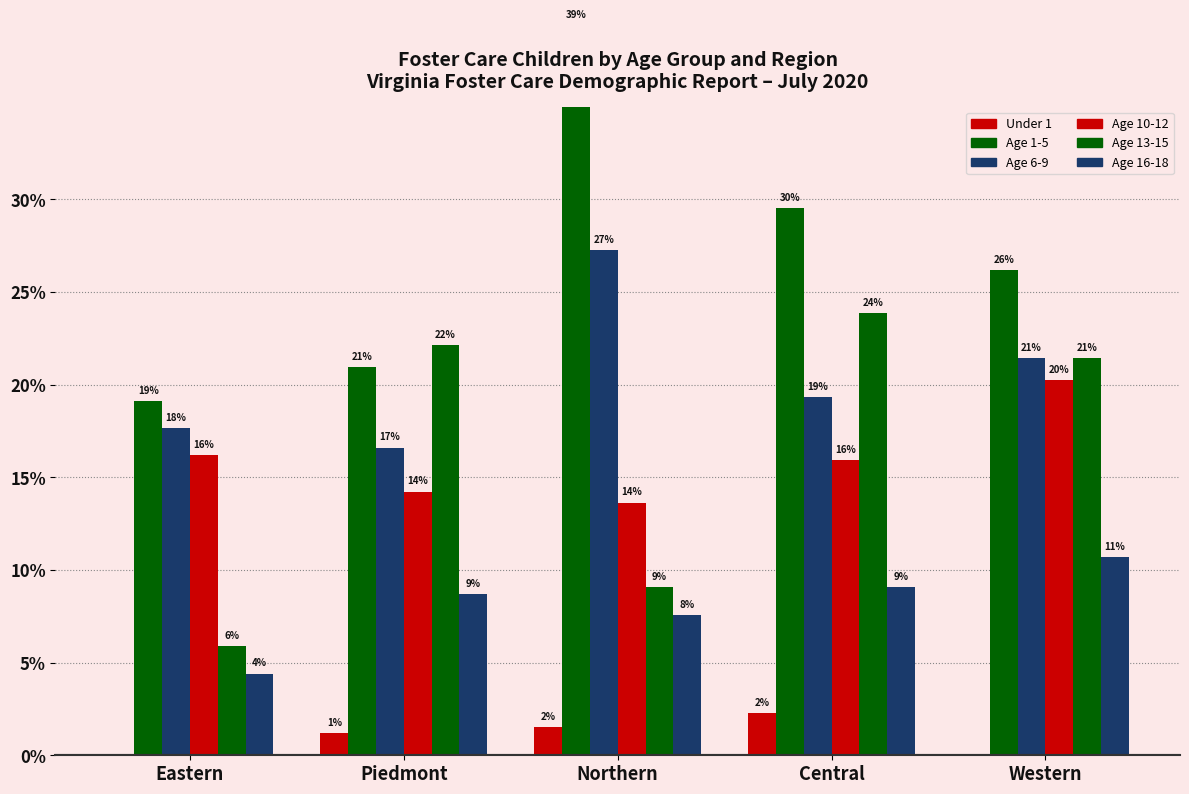

Does the chart contain stacked bars?

No